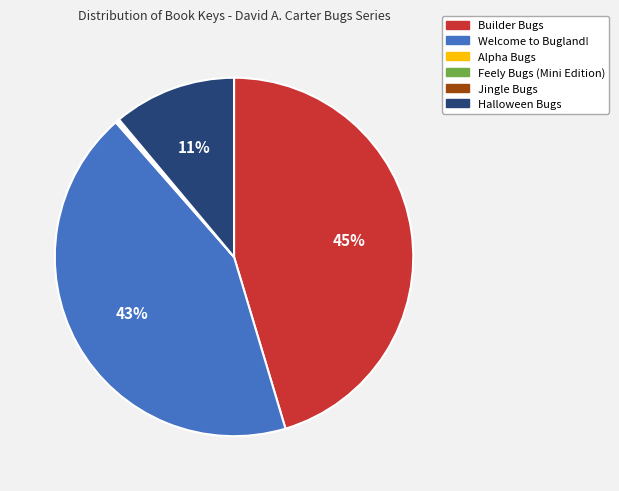

Do Welcome to Bugland! and Halloween Bugs together represent more than half of the pie?

Yes